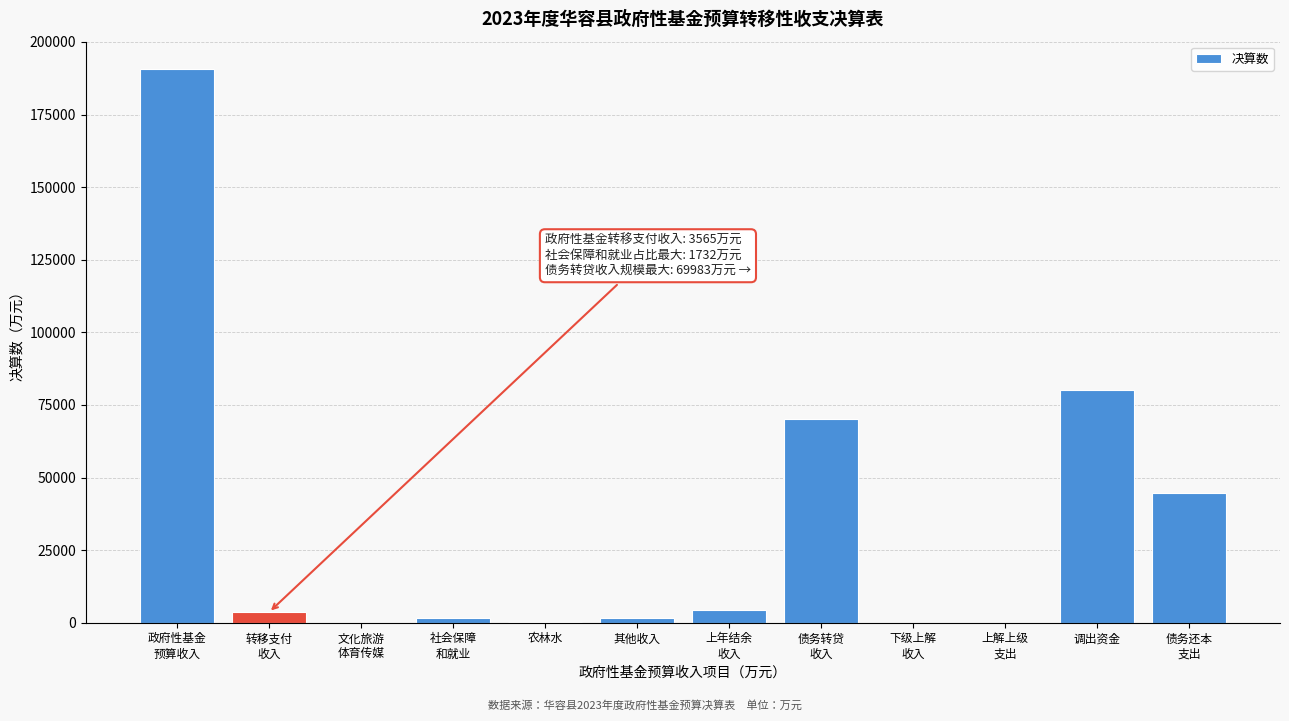

At which label is the value closest to 95276?

调出资金